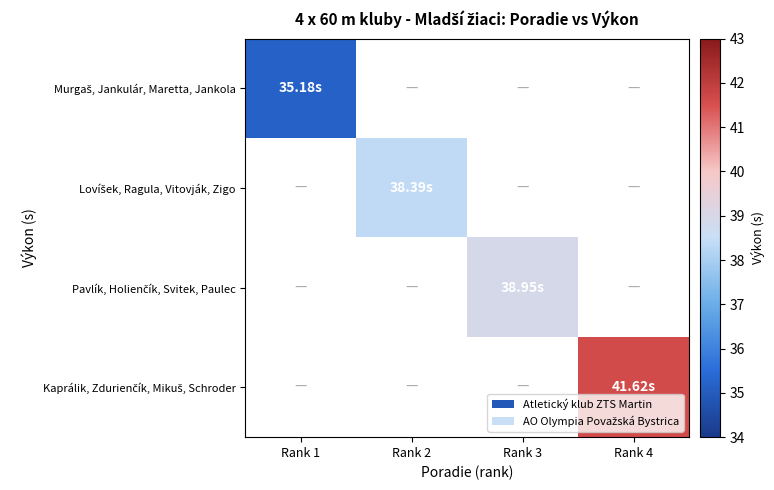

How many distinct data groups are displayed?

4